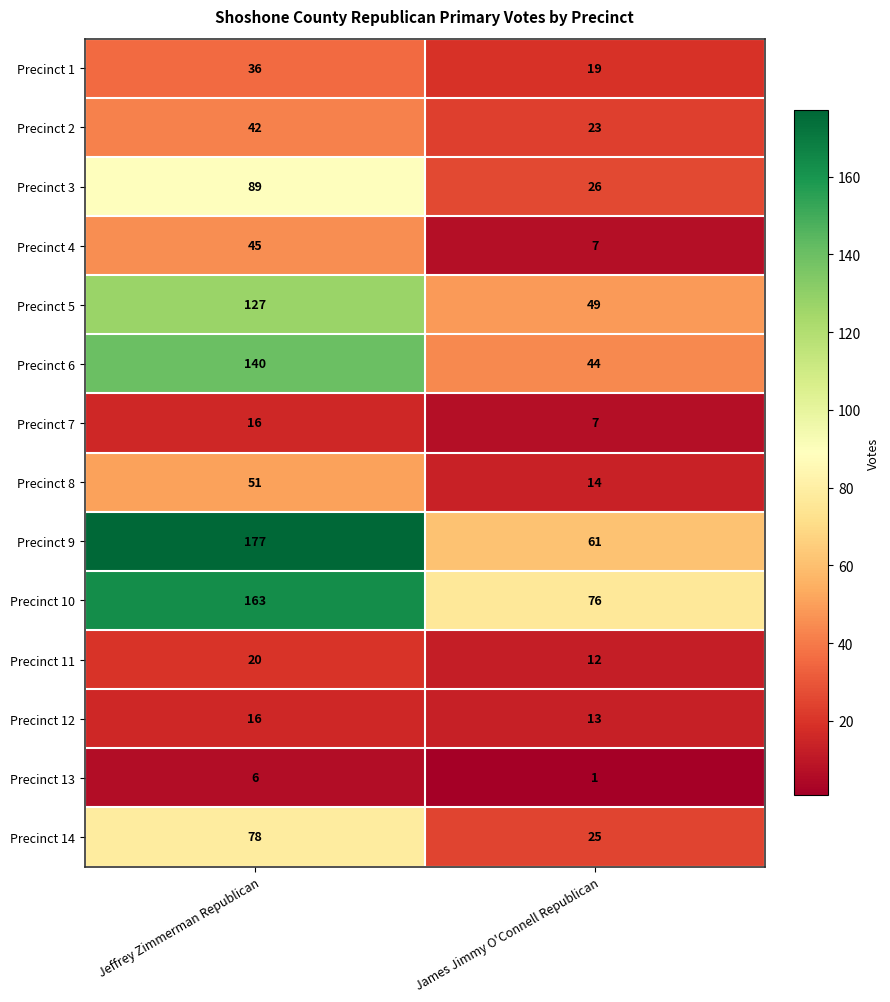

At which label is Precinct 3 closest to 57?

James Jimmy O'Connell Republican